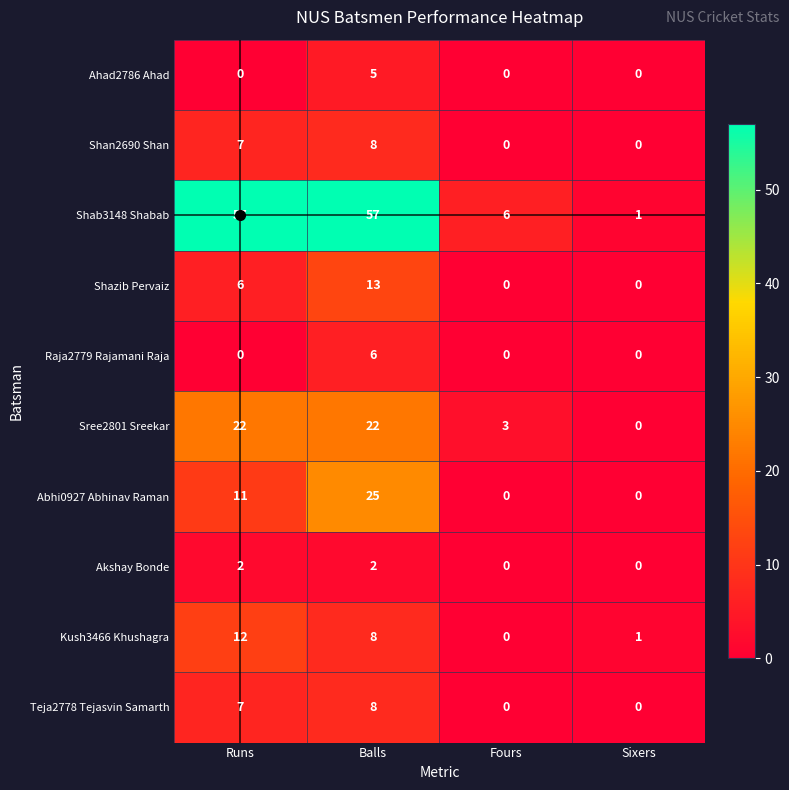

Which series has the largest total across all categories?

Shab3148 Shabab